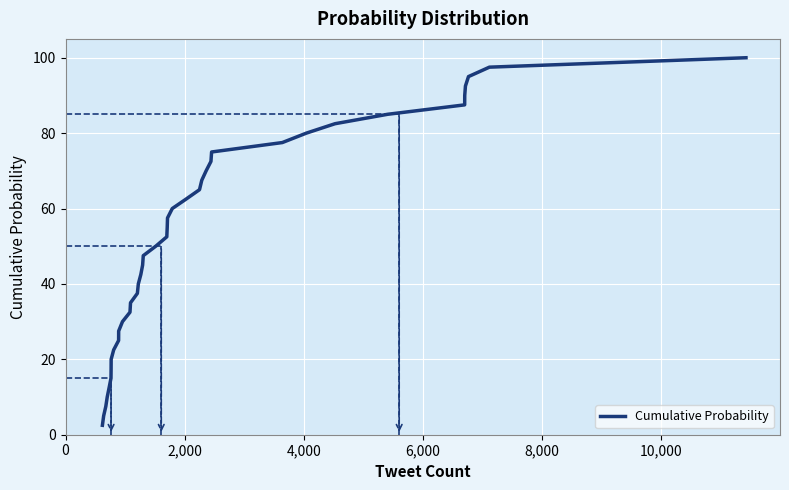

How many lines are shown in the chart?

1